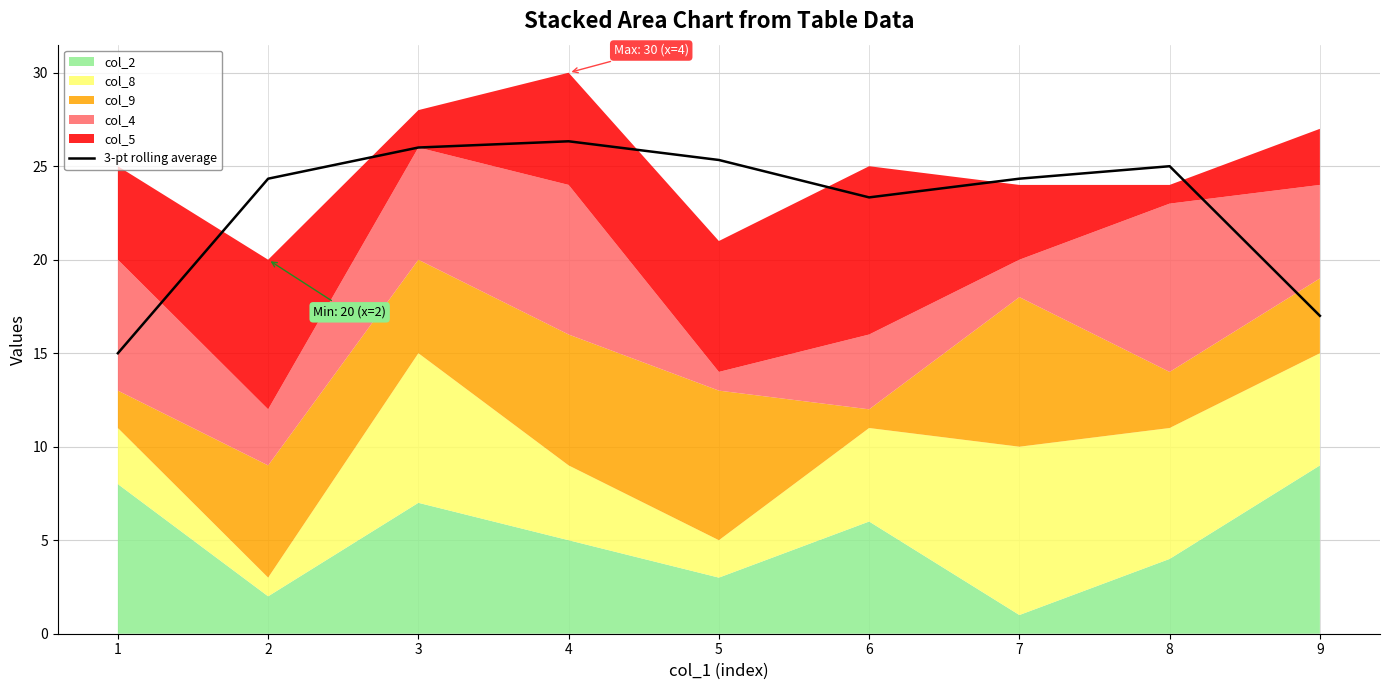

Reading left to right, list all the values displayed in this chart.

15.0	24.3	26.0	26.3	25.3	23.3	24.3	25.0	17.0